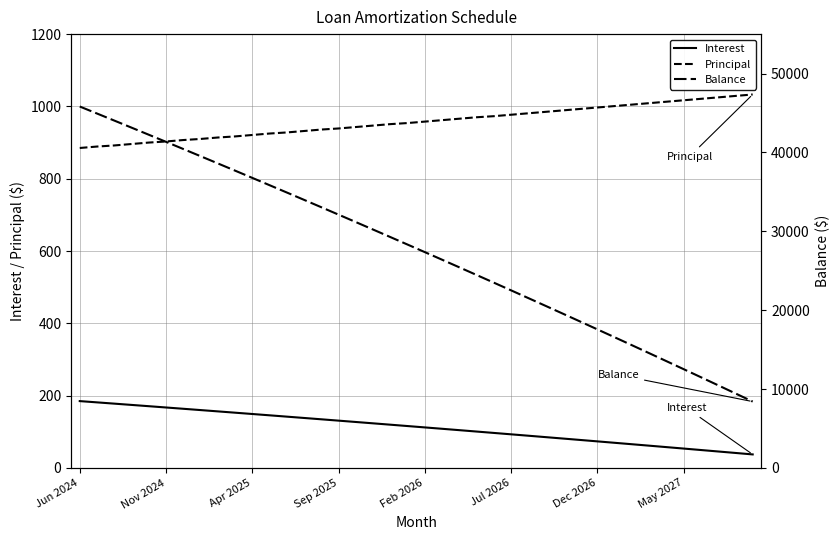

What is the value of the Interest point at the 33rd from the left?

65.6